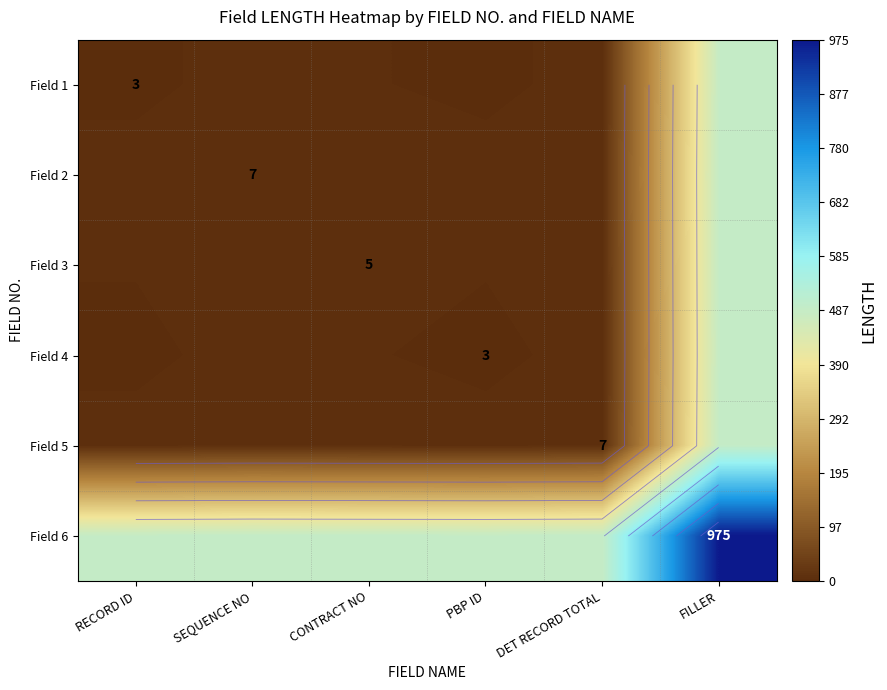

What is the average value of the Field 3 series?

86